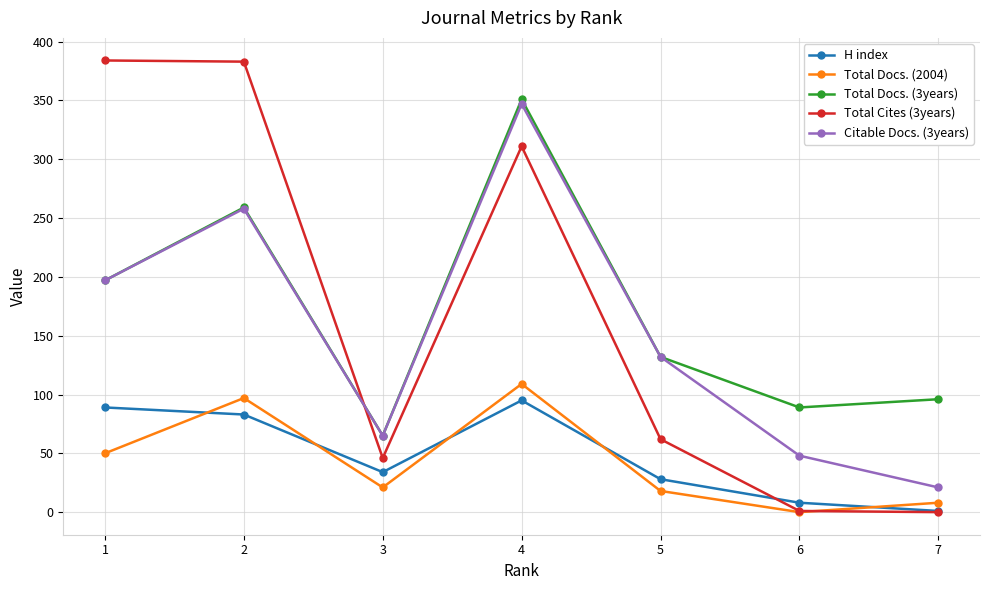

At how many categories does at least one series exceed 229?

3